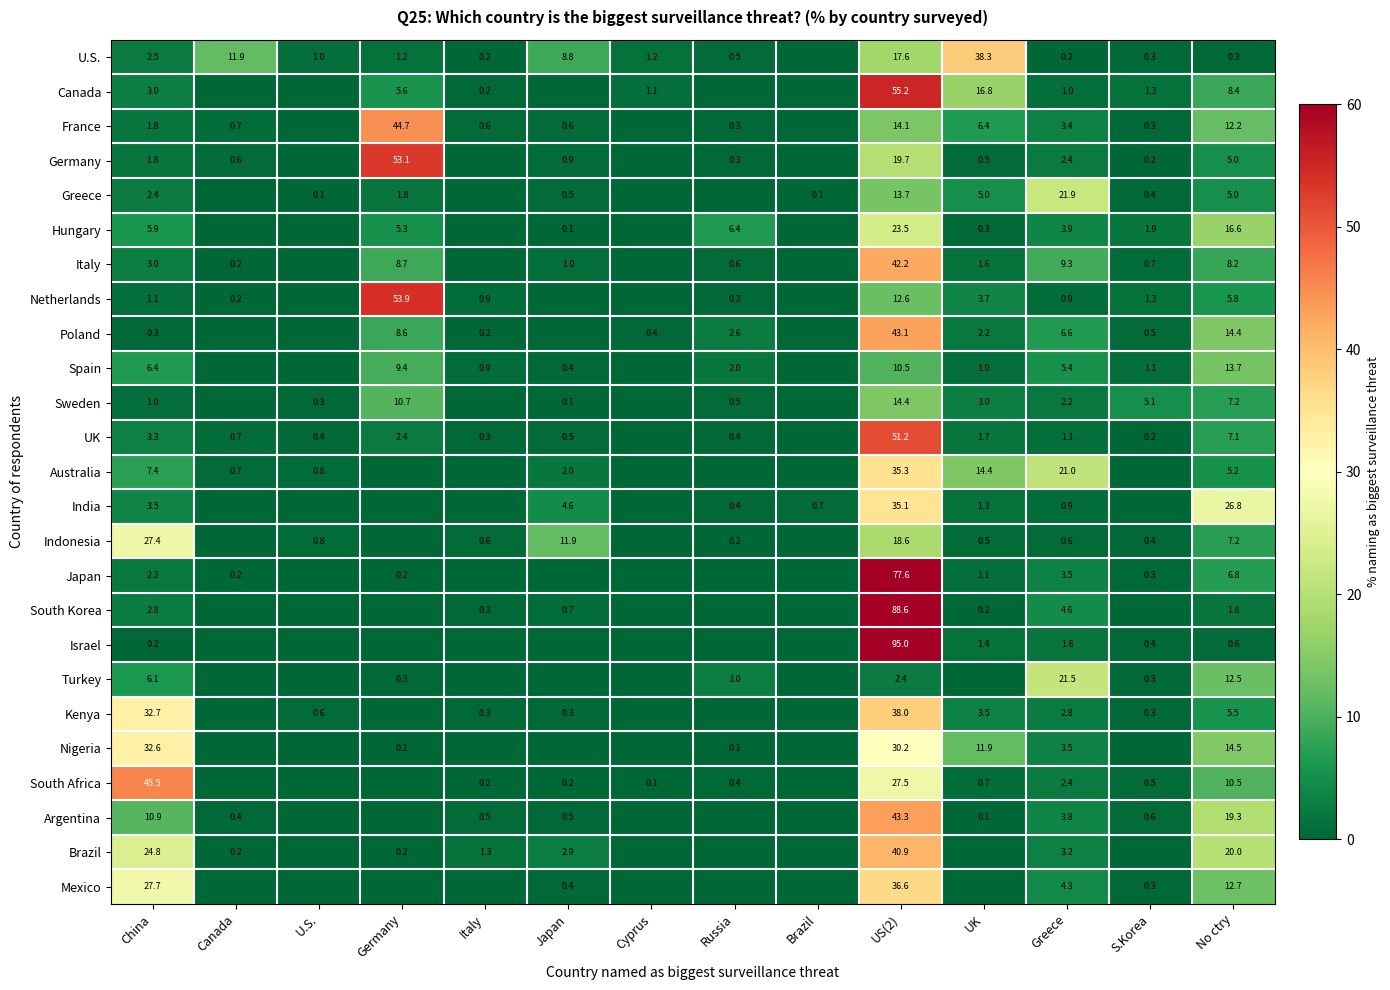

Is the value of Spain at UK greater than the value of U.S. at Cyprus?

No